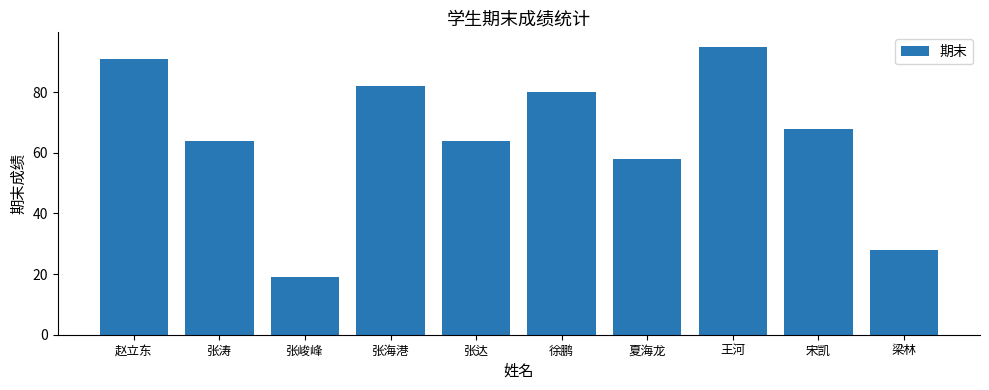

At which label is the value closest to 57?

夏海龙